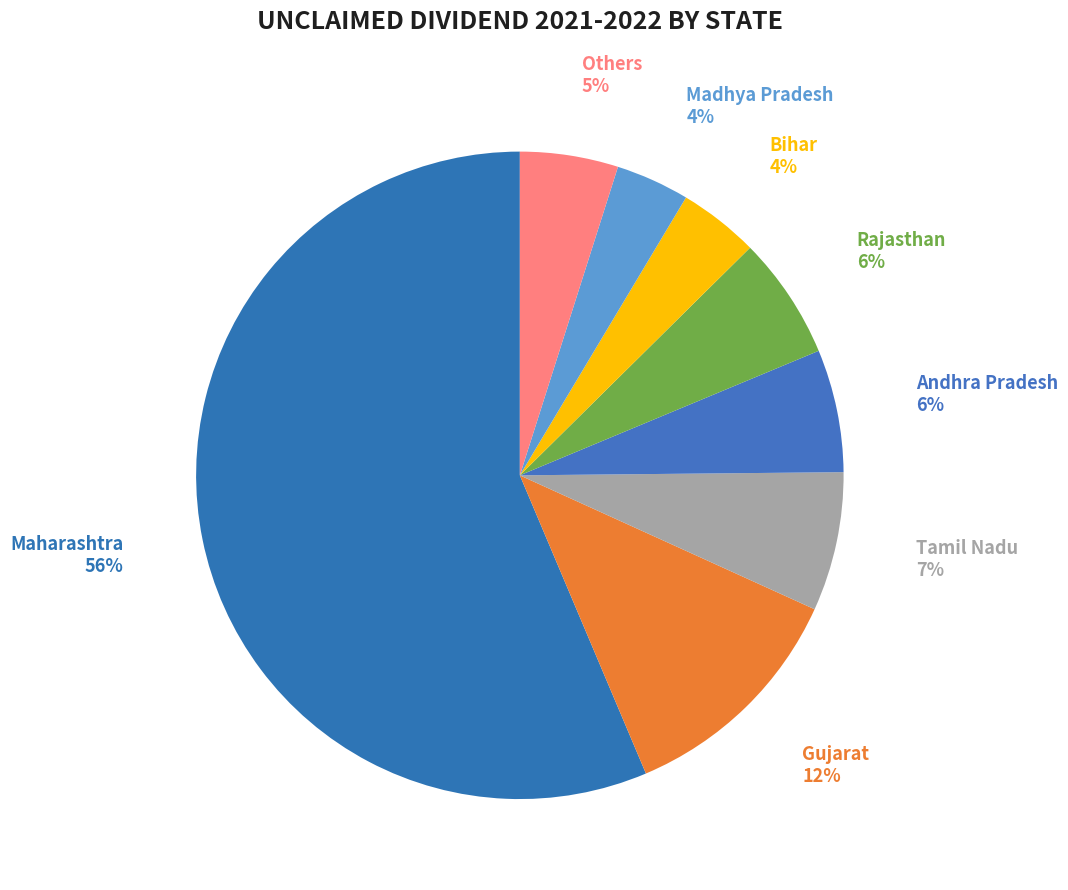

True or false: Bihar accounts for 4% of the total.

True